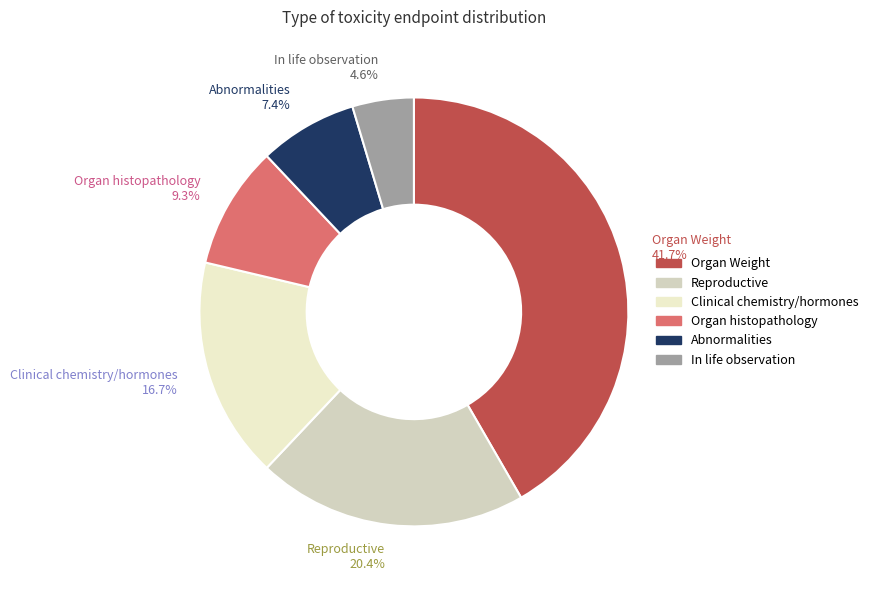

Is it true that Organ Weight is 42% of the pie?

True